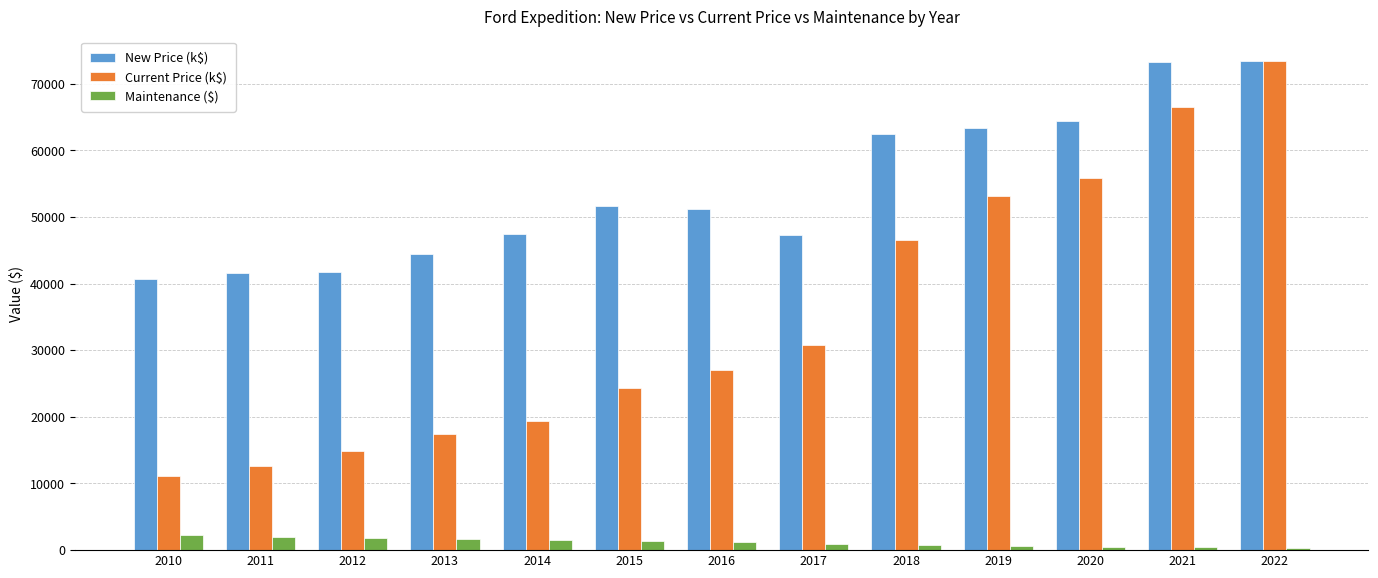

What is the value of the Maintenance ($) bar at the 13th from the left?

378